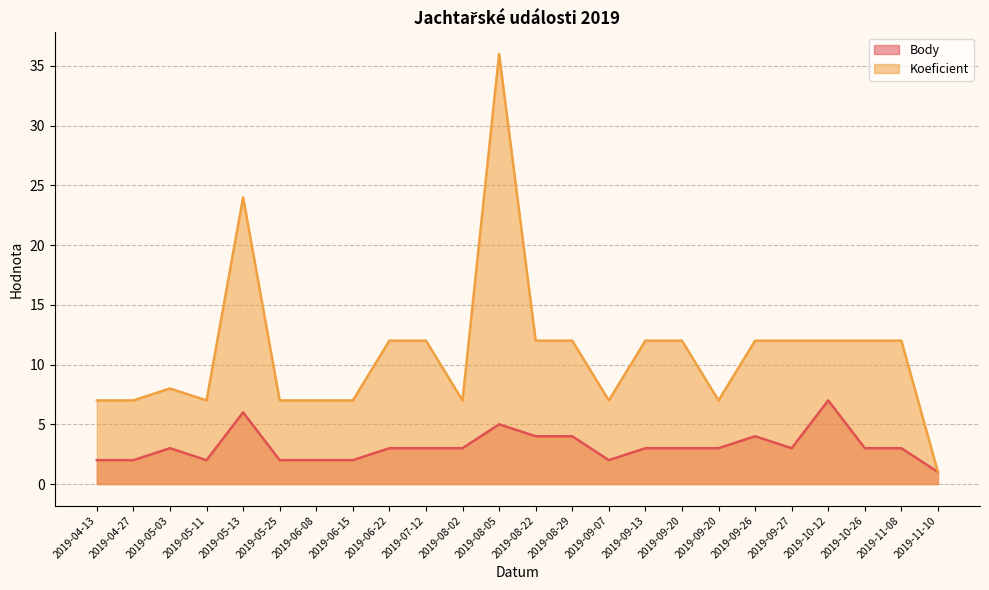

Reading right to left, transcribe all the data shown in this chart.

Body: 2019-11-10=1	2019-11-08=3	2019-10-26=3	2019-10-12=7	2019-09-27=3	2019-09-26=4	2019-09-20=3	2019-09-20=3	2019-09-13=3	2019-09-07=2	2019-08-29=4	2019-08-22=4	2019-08-05=5	2019-08-02=3	2019-07-12=3	2019-06-22=3	2019-06-15=2	2019-06-08=2	2019-05-25=2	2019-05-13=6	2019-05-11=2	2019-05-03=3	2019-04-27=2	2019-04-13=2
Koeficient: 2019-11-10=1	2019-11-08=12	2019-10-26=12	2019-10-12=12	2019-09-27=12	2019-09-26=12	2019-09-20=7	2019-09-20=12	2019-09-13=12	2019-09-07=7	2019-08-29=12	2019-08-22=12	2019-08-05=36	2019-08-02=7	2019-07-12=12	2019-06-22=12	2019-06-15=7	2019-06-08=7	2019-05-25=7	2019-05-13=24	2019-05-11=7	2019-05-03=8	2019-04-27=7	2019-04-13=7